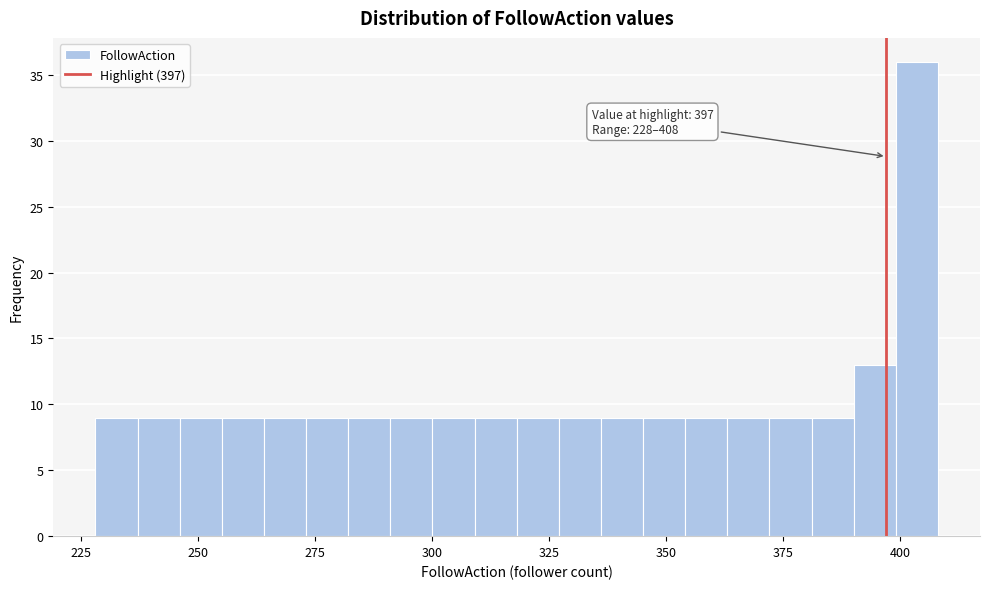

Around what value on the x-axis is the tallest bar? Give the approximate position of its centre, as read against the axis.

405